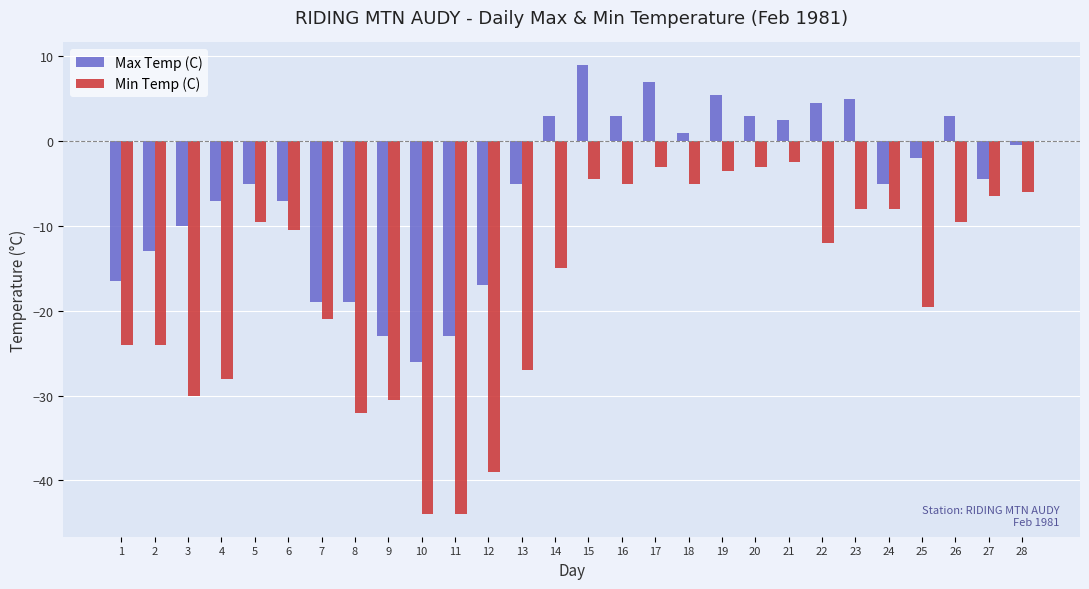

Rank the series by their maximum value, from lowest to highest.

Min Temp (C), Max Temp (C)